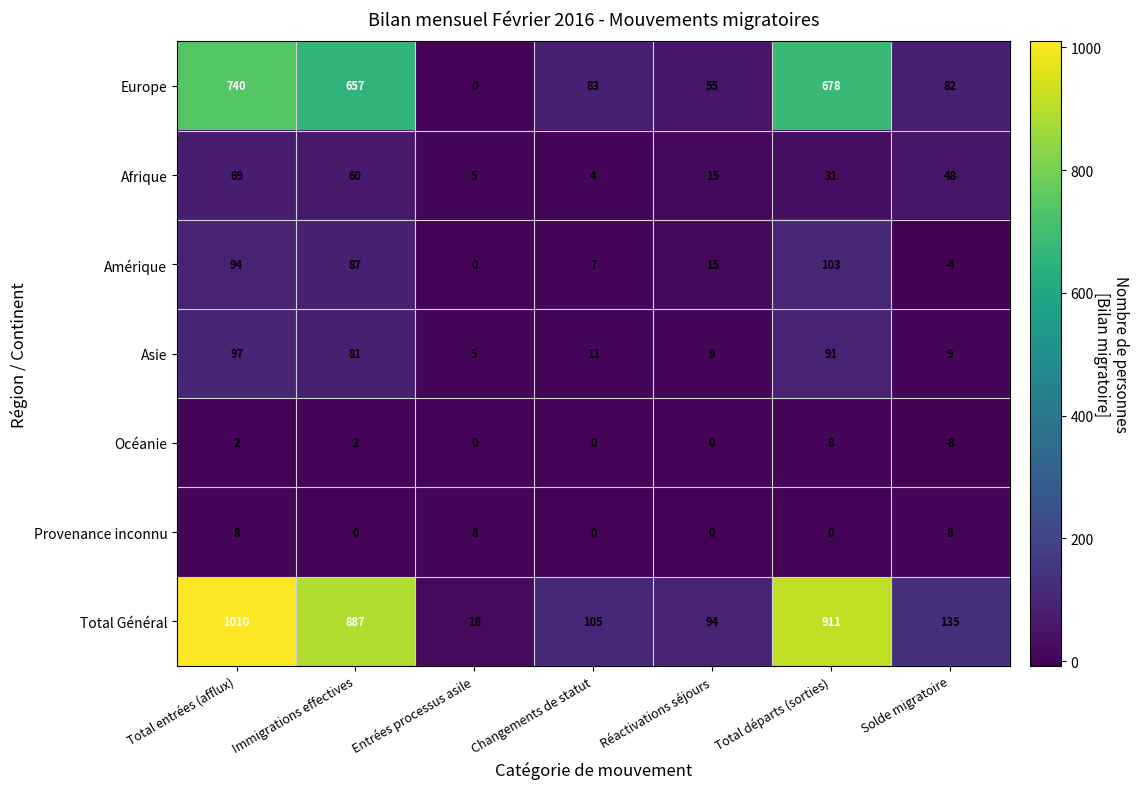

At which category is the sum across all series the highest?

Total entrées (afflux)